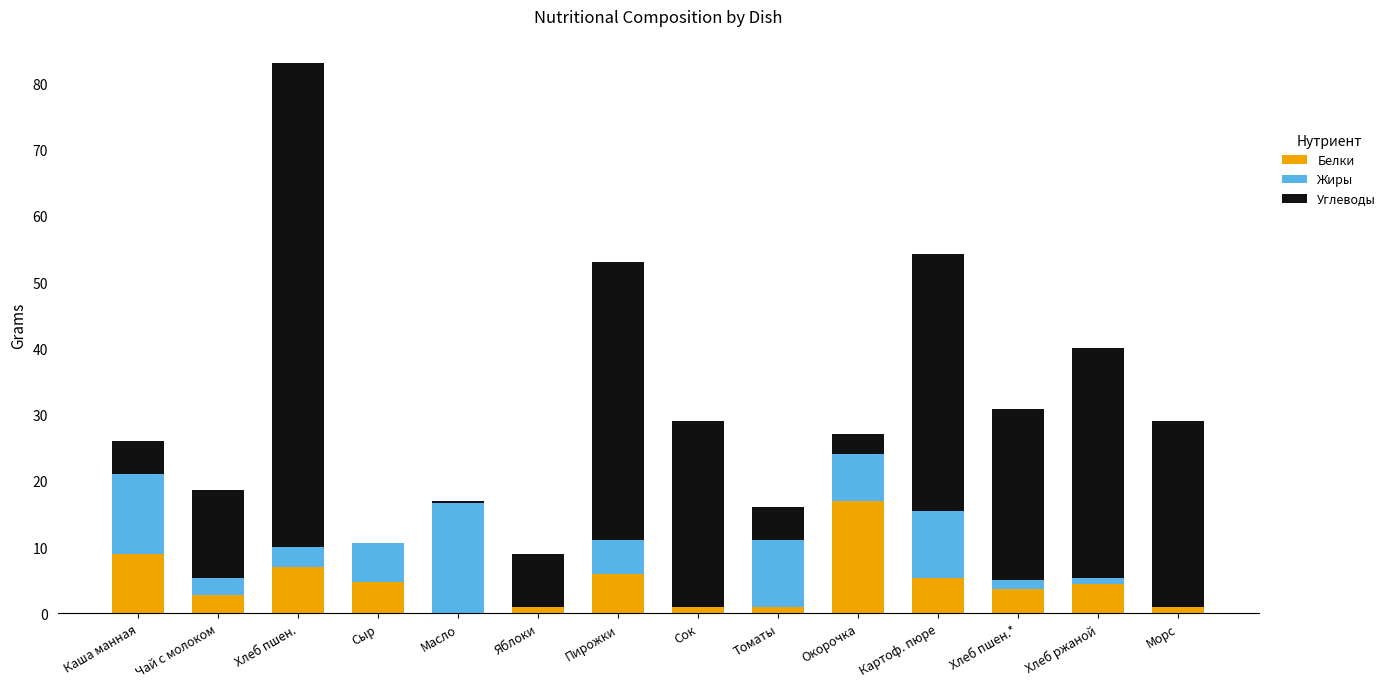

What is the total value across all series at Окорочка?

27.0